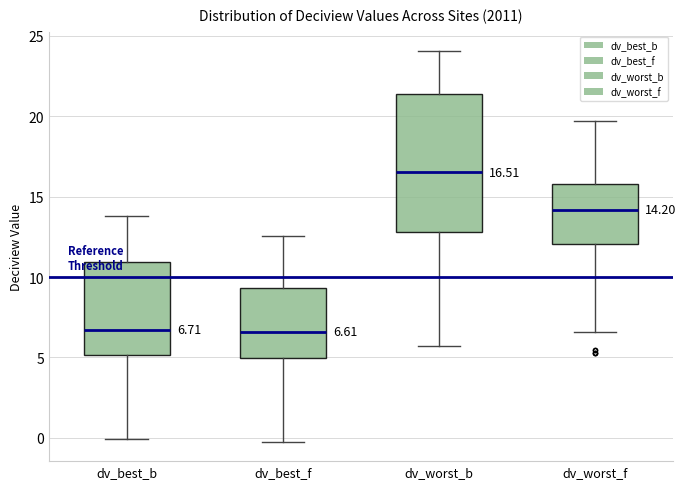

Comparing the boxes themselves (not the whiskers), which one is the tallest?

dv_worst_b